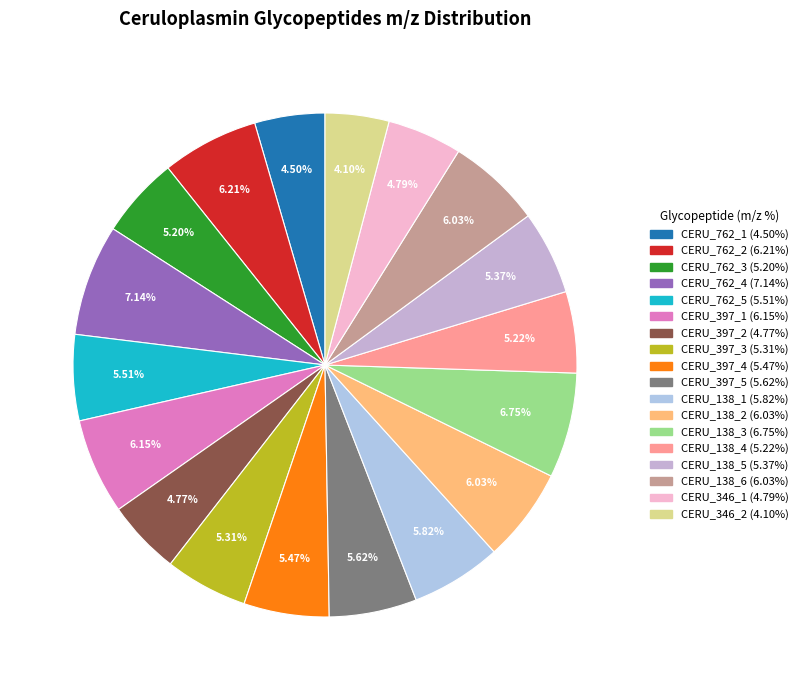

Count the number of slices in the pie.

18